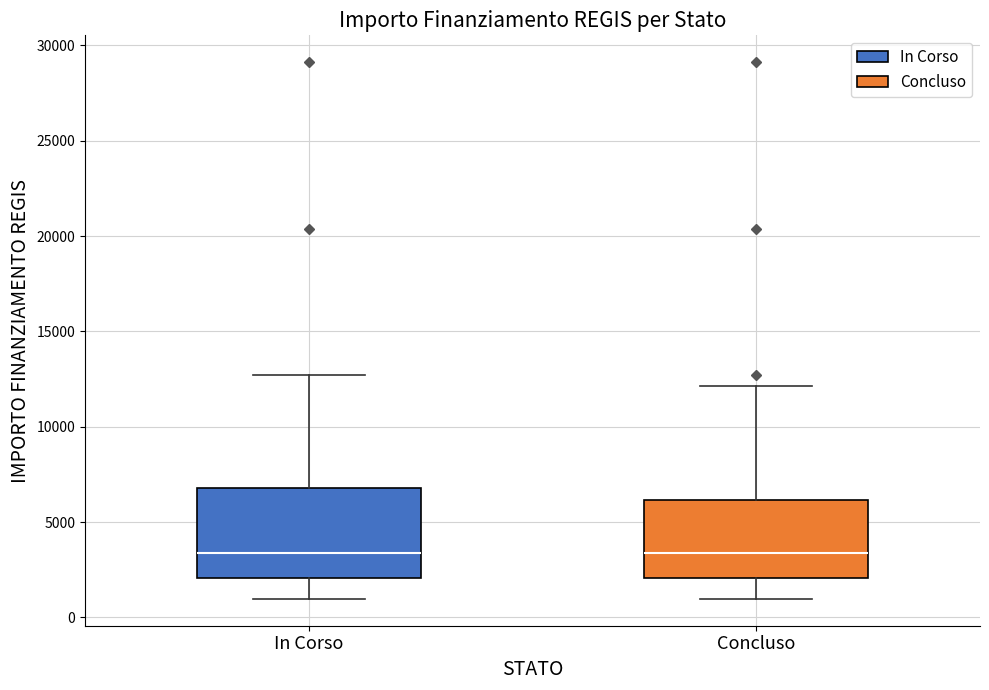

Which box is the tallest, from its lower edge to its upper edge?

In Corso